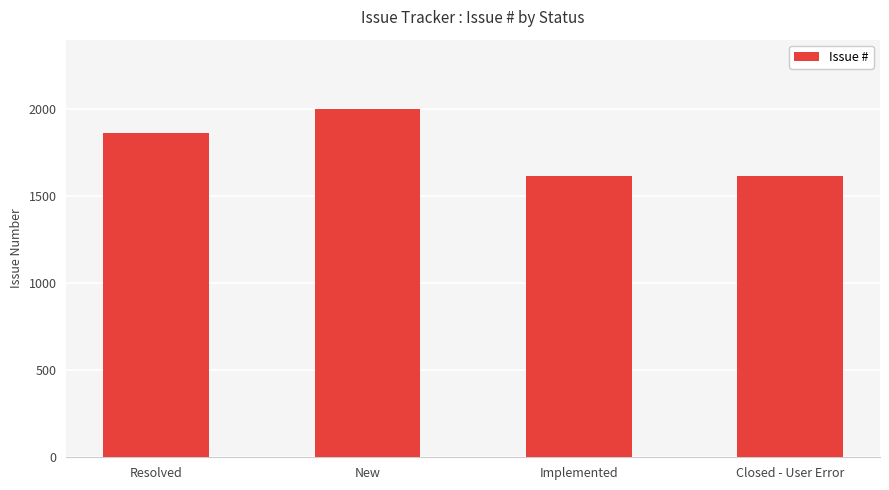

What is the label of the 3rd bar from the right?

New